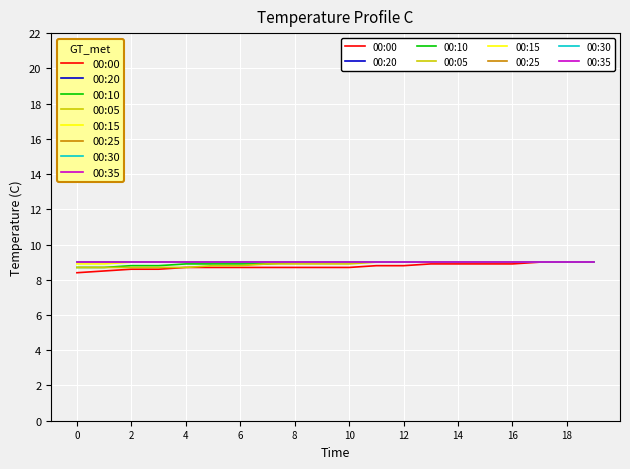

Does the chart display data point markers on the line(s)?

No